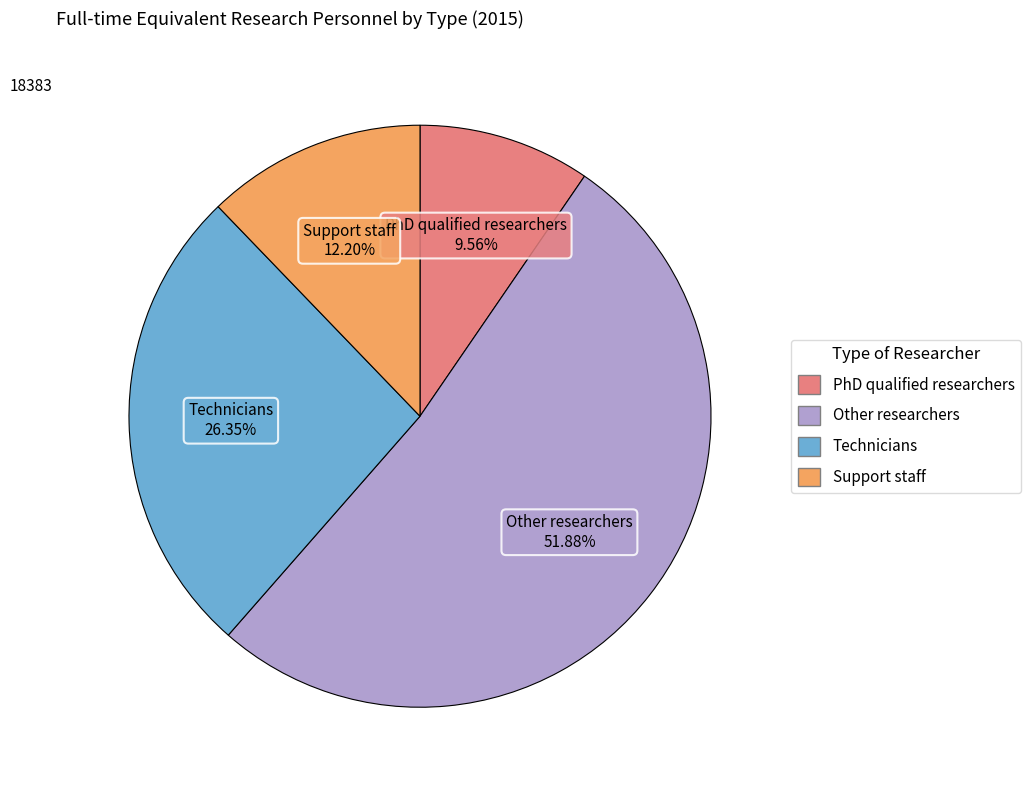

Which category has the smallest portion of the pie?

PhD qualified researchers